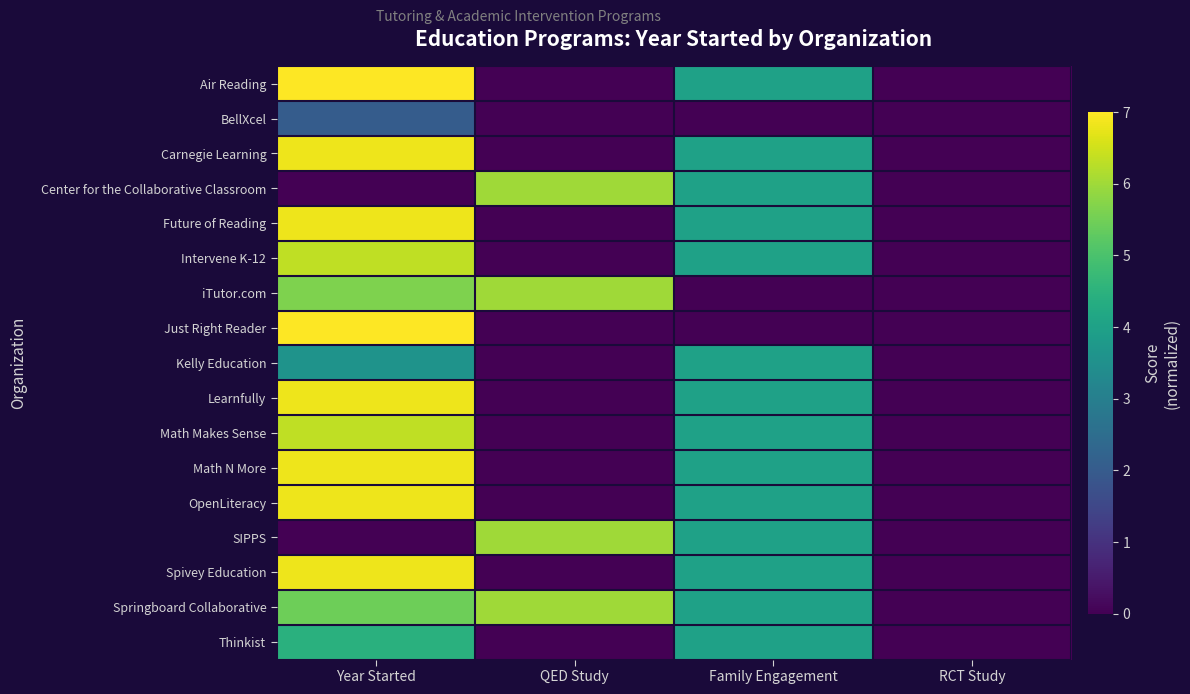

Which series changed the most between Family Engagement and RCT Study?

Air Reading